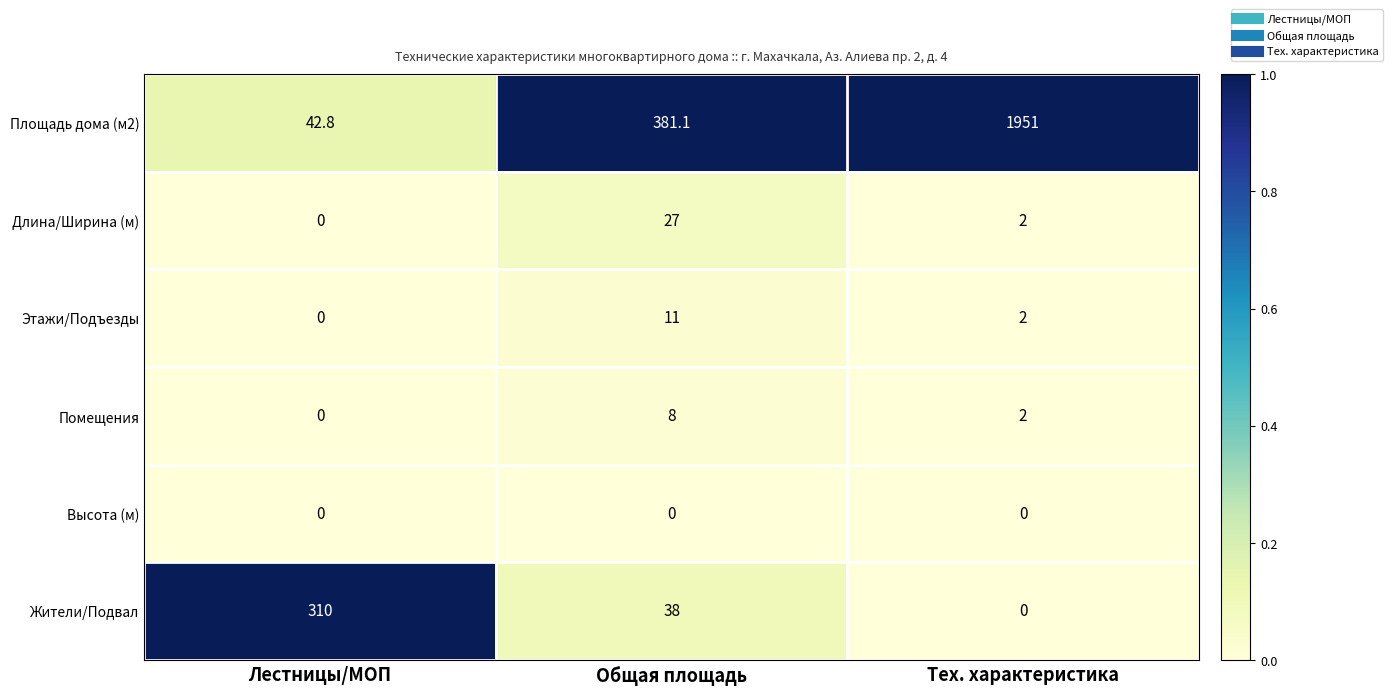

Which category has the highest value across all series?

Тех. характеристика